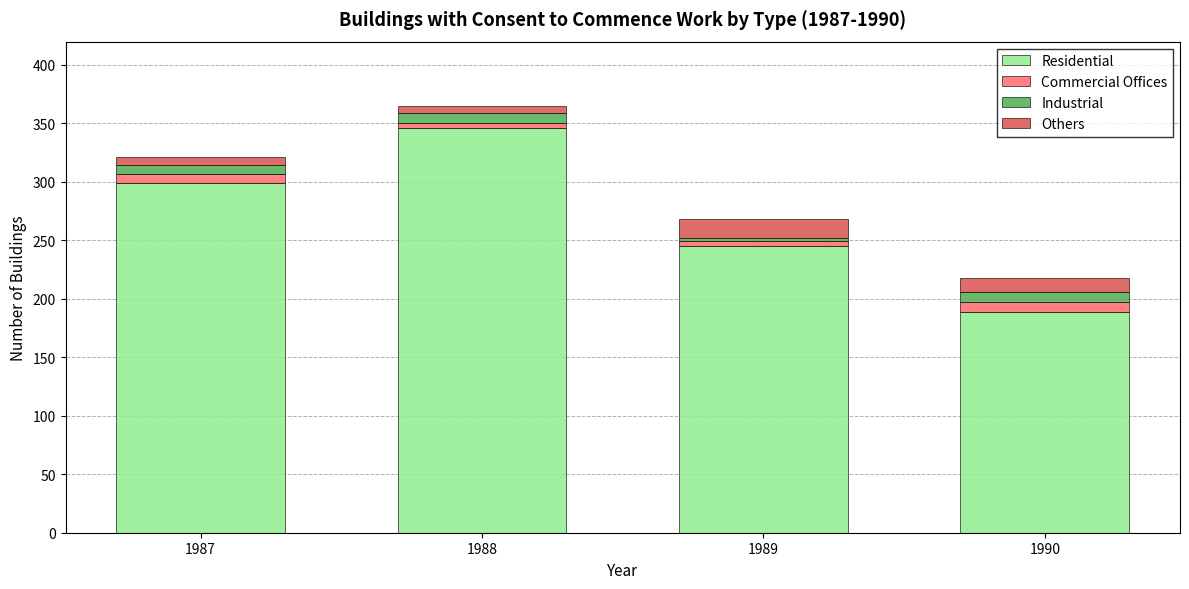

The value of Residential at 1990 is 290. True or false?

False